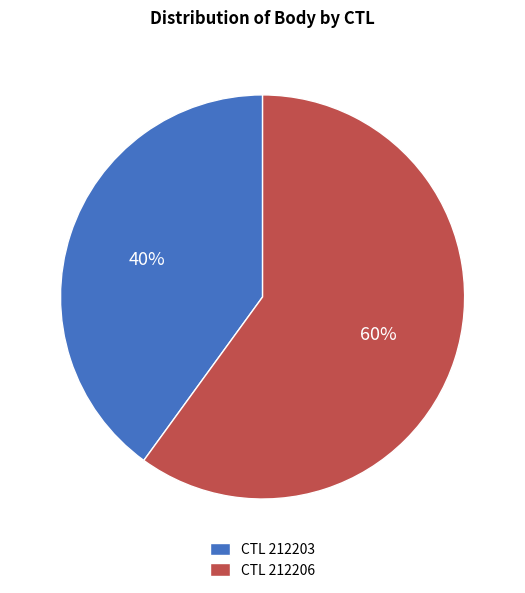

Which has a higher value, CTL 212206 or CTL 212203?

CTL 212206